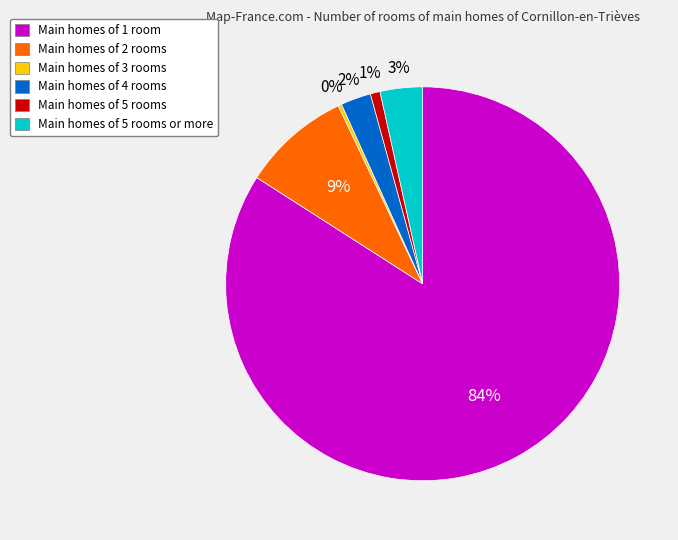

Is there any slice that represents more than half of the pie?

Yes